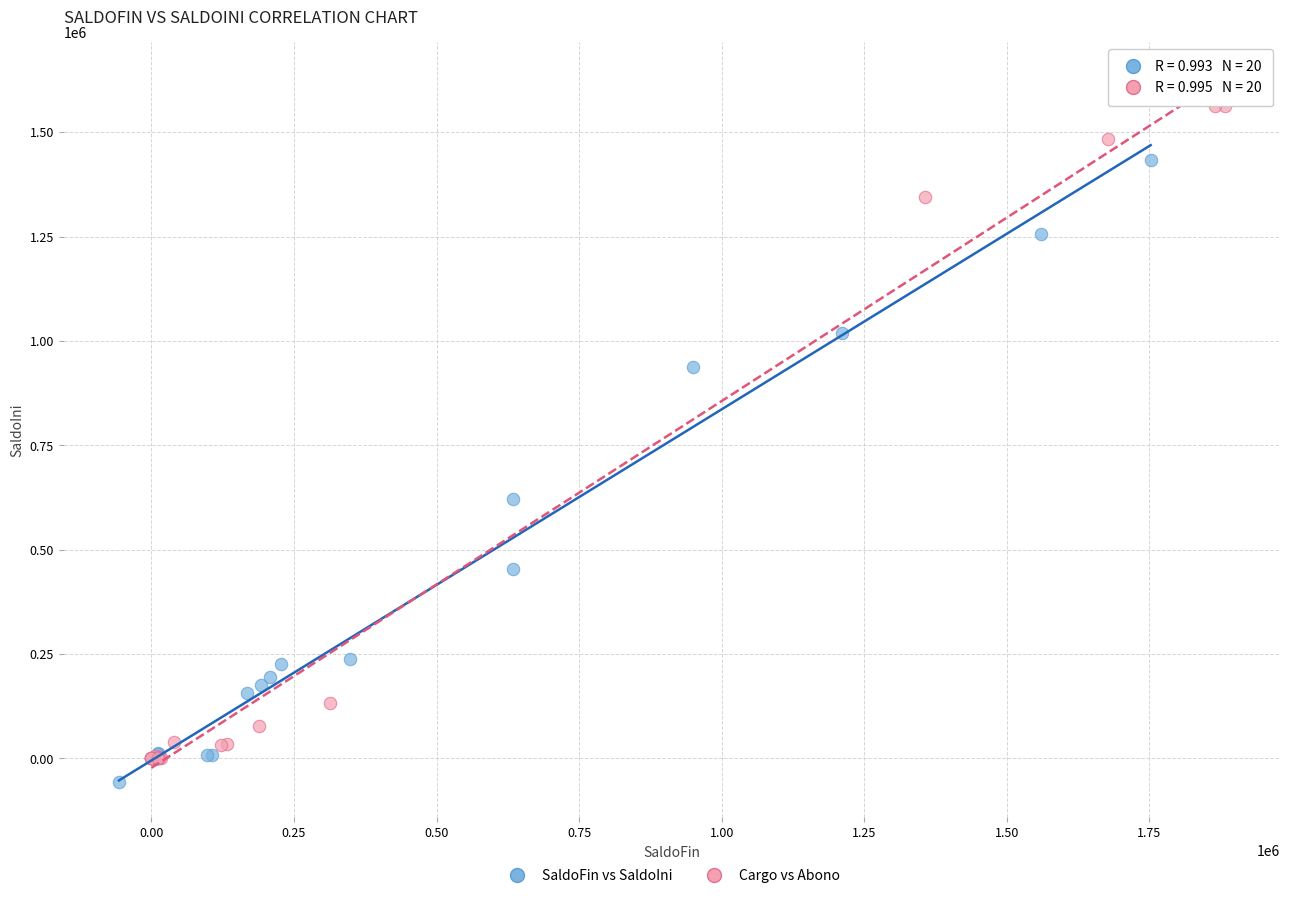

Which series reaches the maximum Y coordinate?

Cargo vs Abono